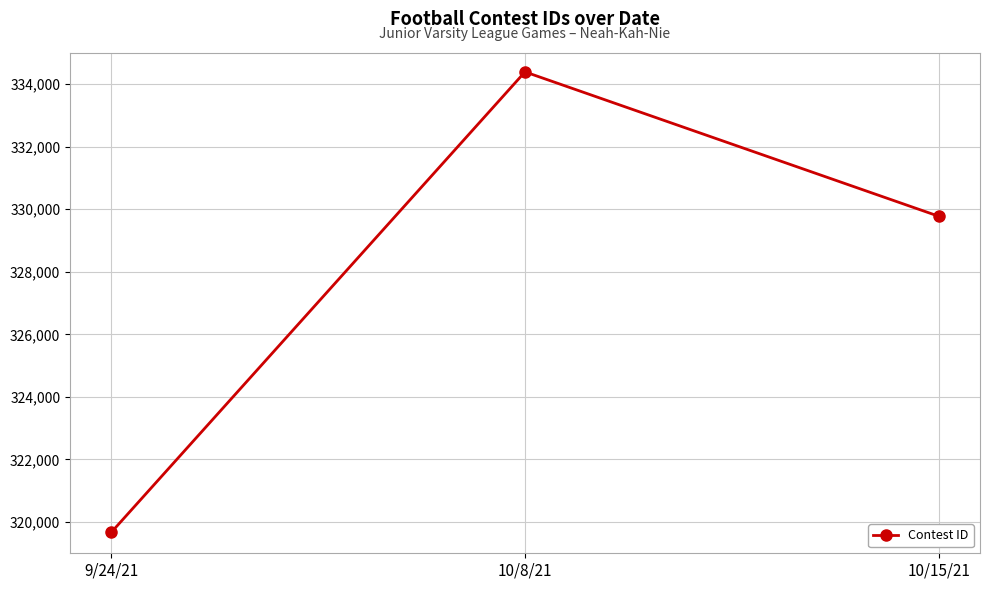

What is the difference between the values at 10/8/21 and 10/15/21?

4614